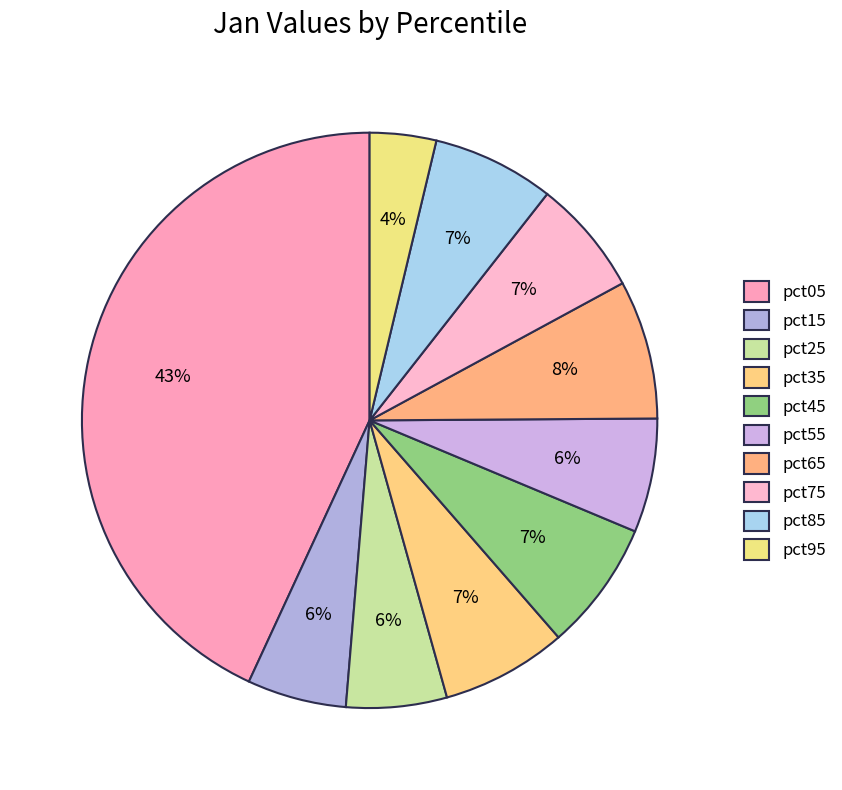

What is the largest slice in the pie chart?

pct05